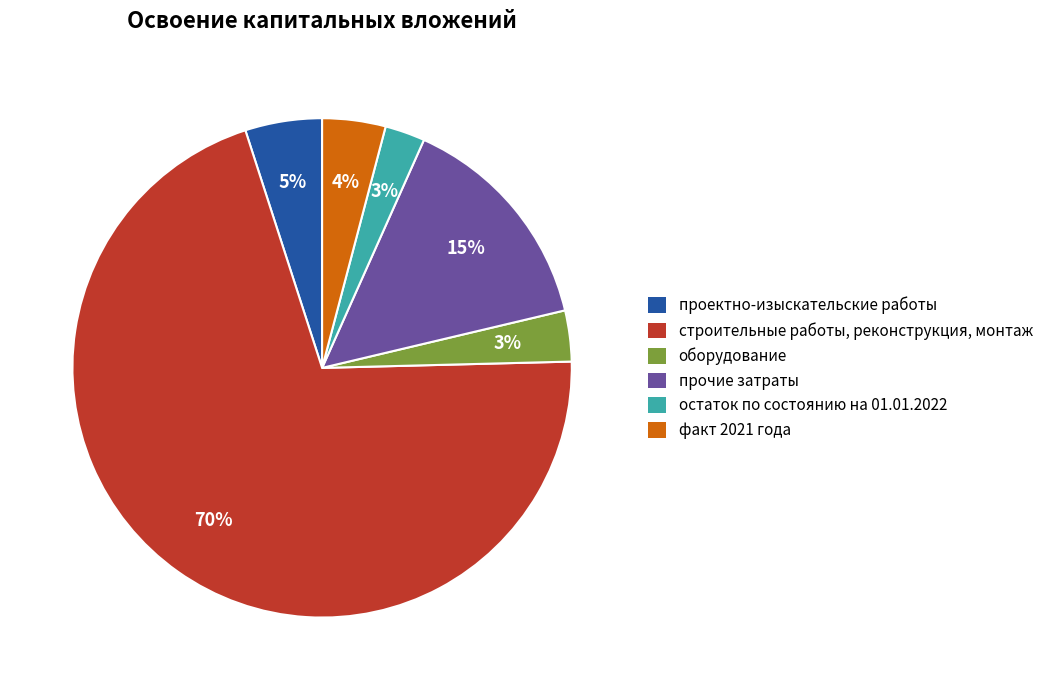

Which has a higher value, остаток по состоянию на 01.01.2022 or факт 2021 года?

факт 2021 года